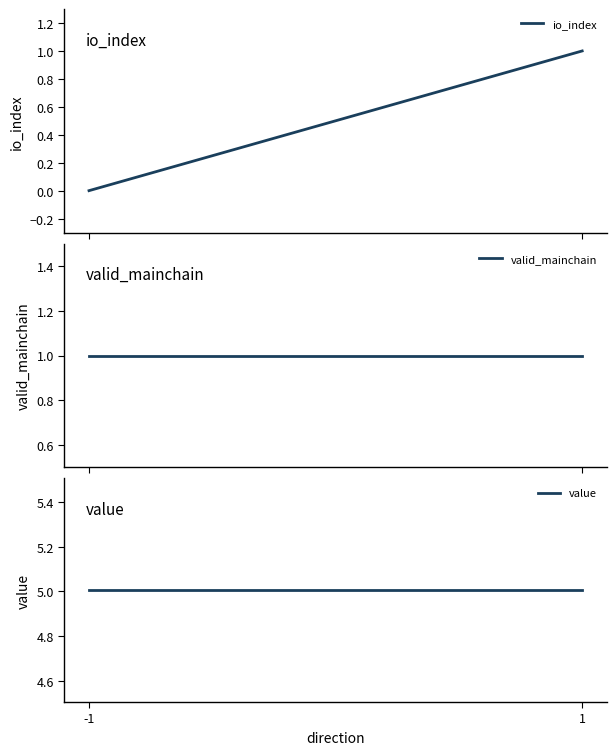

List the labels in order of value value, largest first.

-1, 1